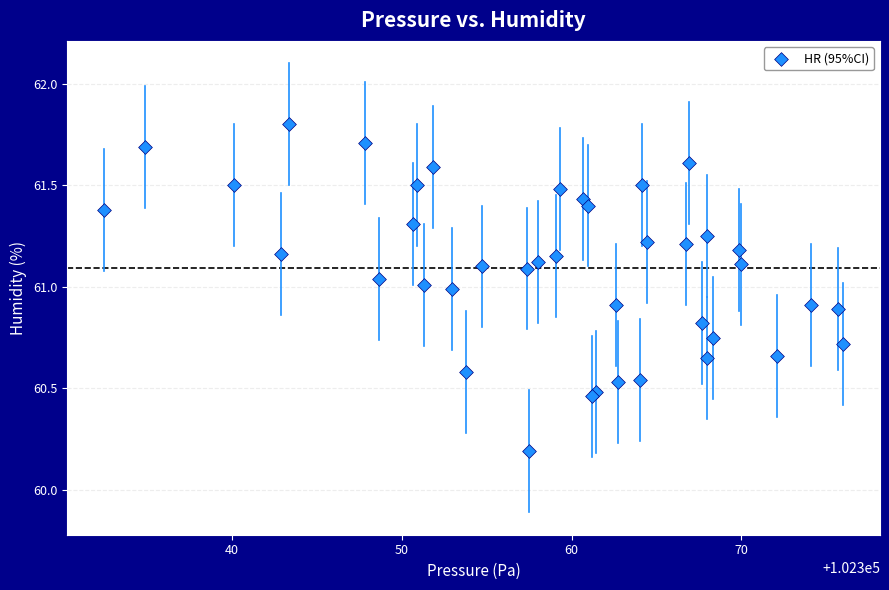

What Y value in the scatter plot is closest to 60?

60.2